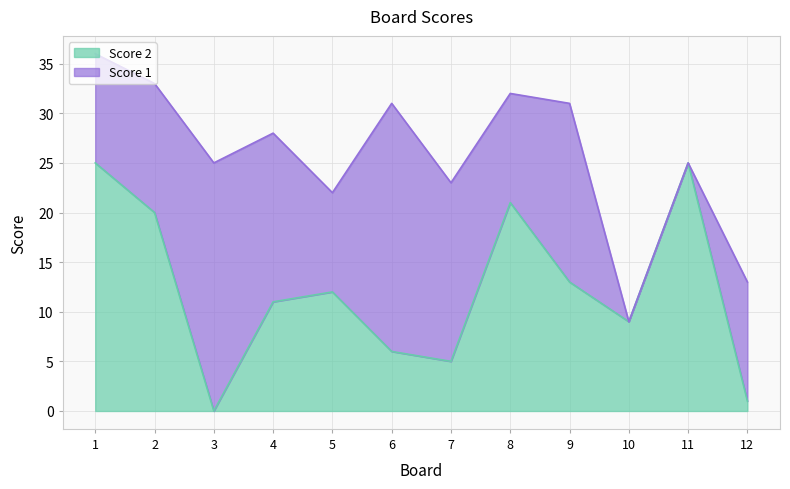

How many points are lower than both their immediate neighbors (excluding endpoints)?

3